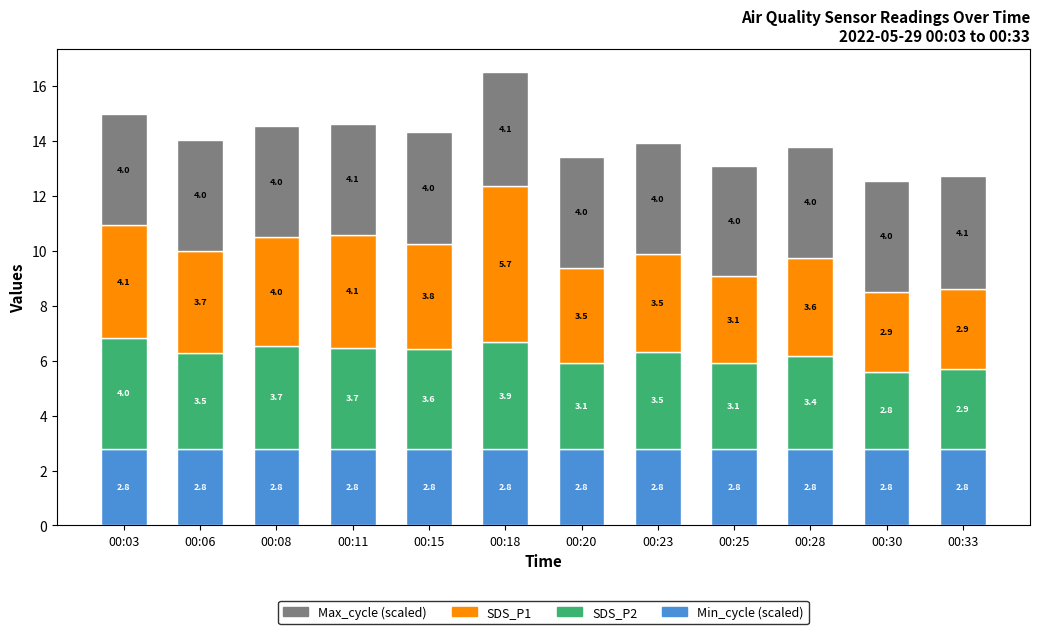

What is the sum of all Min_cycle (scaled) values?

33.6